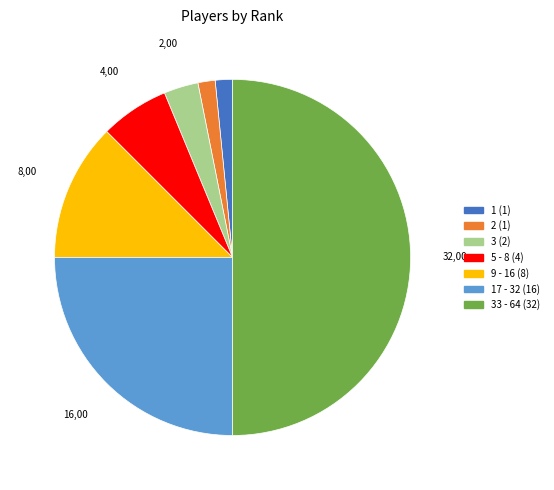

How many slices are in this pie chart?

7